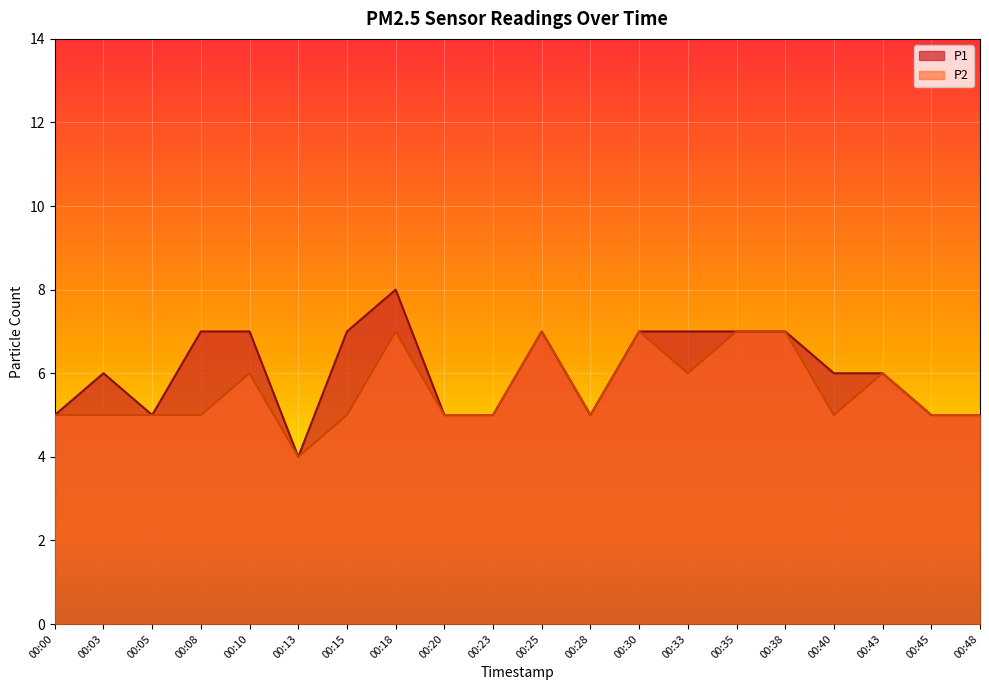

True or false: P1 and P2 cross at least once.

False